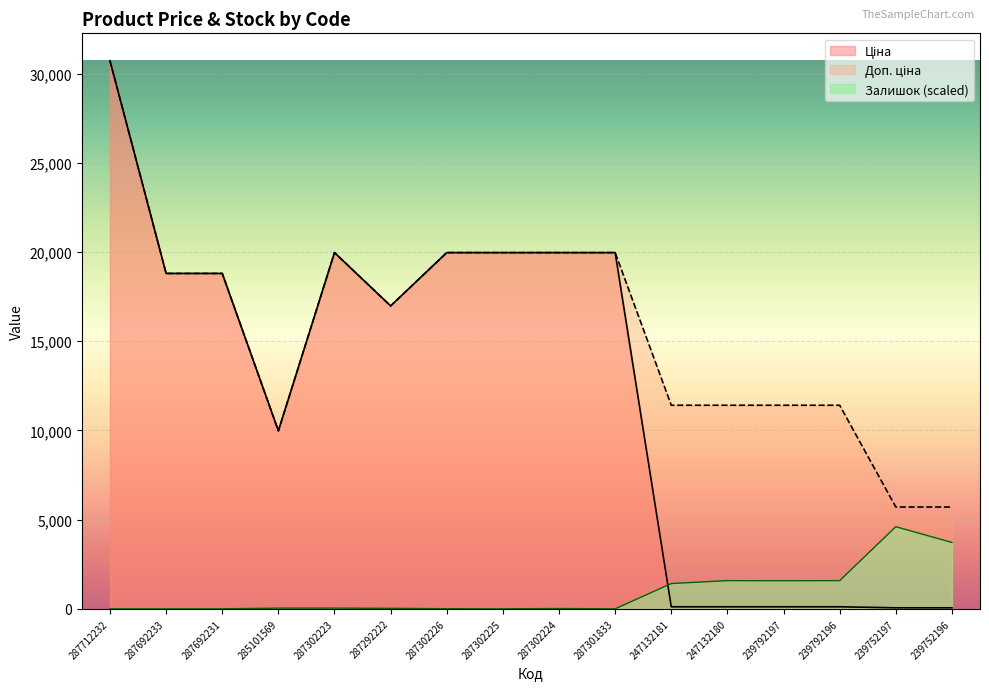

Is the value of Доп. ціна at 287302226 greater than the value of Залишок at 287292222?

Yes